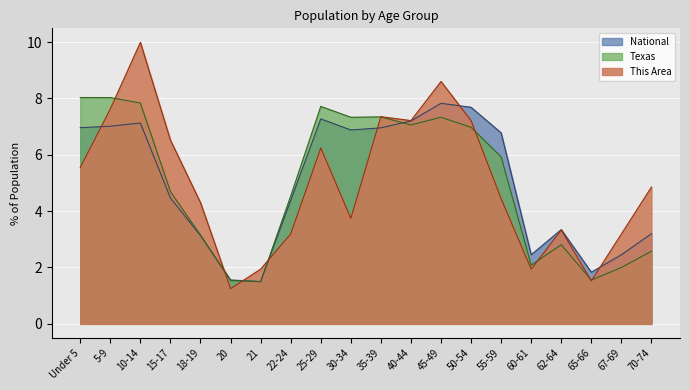

What is the sum of the National values at 65-66 and 35-39?

8.8